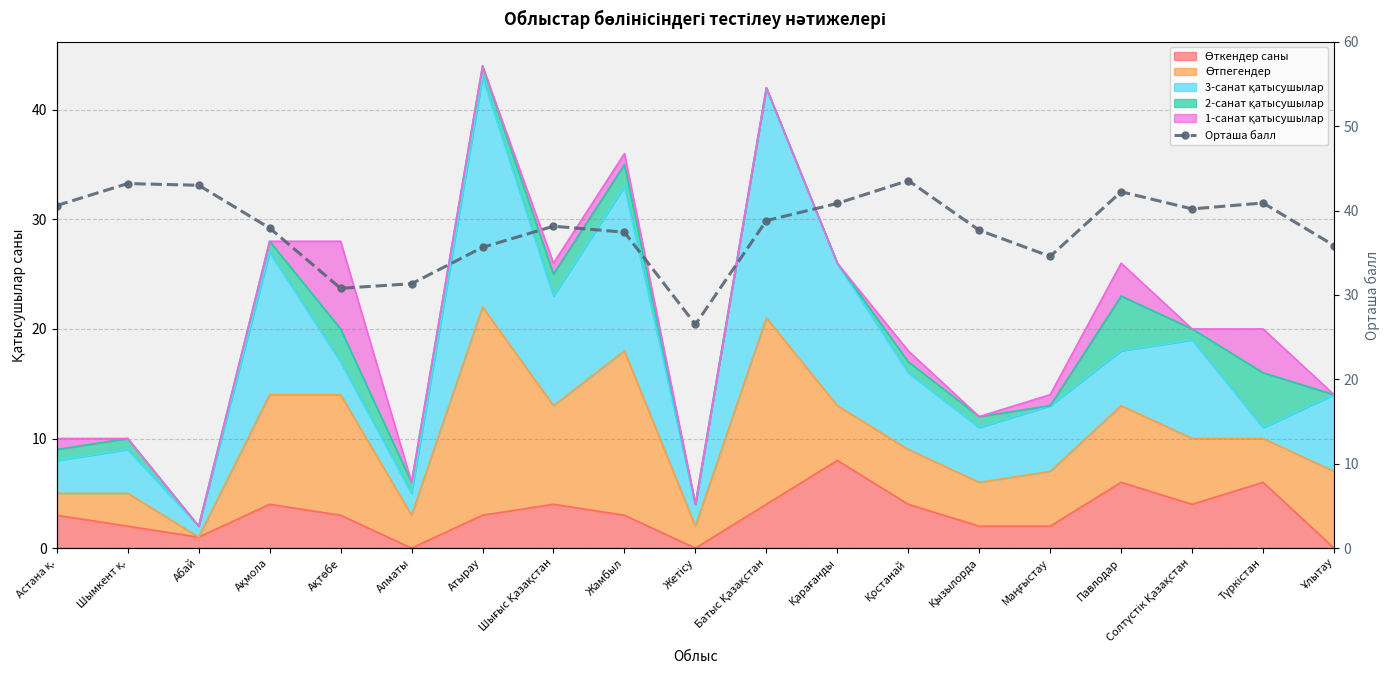

Reading left to right, transcribe all the data shown in this chart.

Астана қ.=40.6	Шымкент қ.=43.2	Абай=43.0	Ақмола=37.9	Ақтөбе=30.8	Алматы=31.3	Атырау=35.6	Шығыс Қазақстан=38.1	Жамбыл=37.4	Жетісу=26.5	Батыс Қазақстан=38.8	Қарағанды=40.9	Қостанай=43.6	Қызылорда=37.7	Маңғыстау=34.6	Павлодар=42.2	Солтүстік Қазақстан=40.2	Түркістан=40.9	Ұлытау=35.9